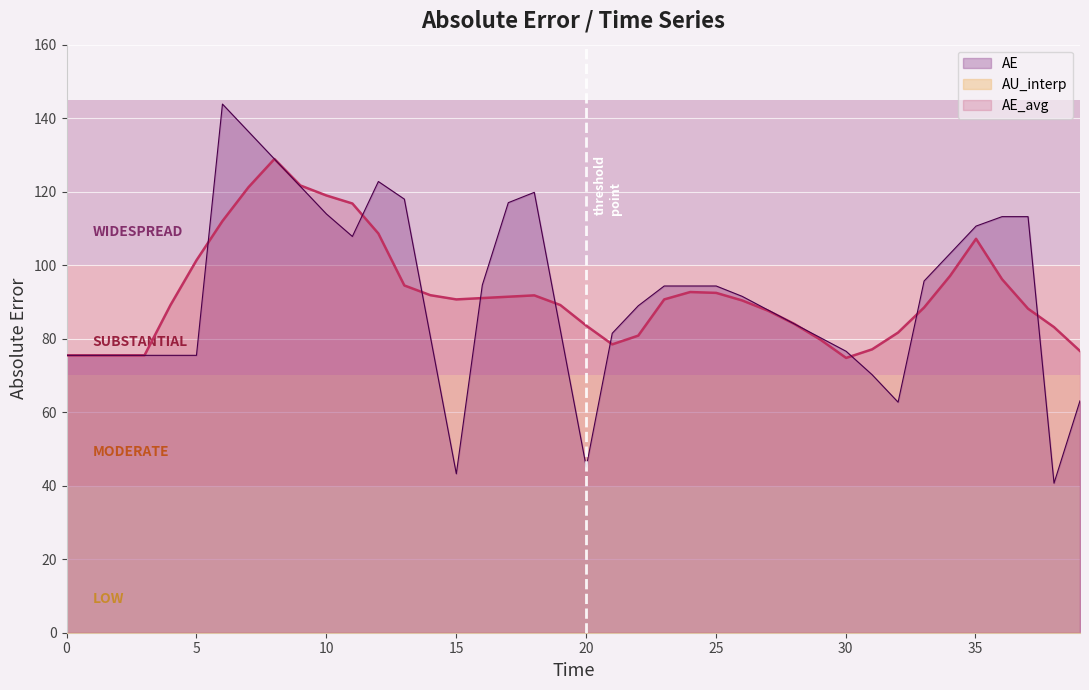

Which series has the widest spread of values?

AE